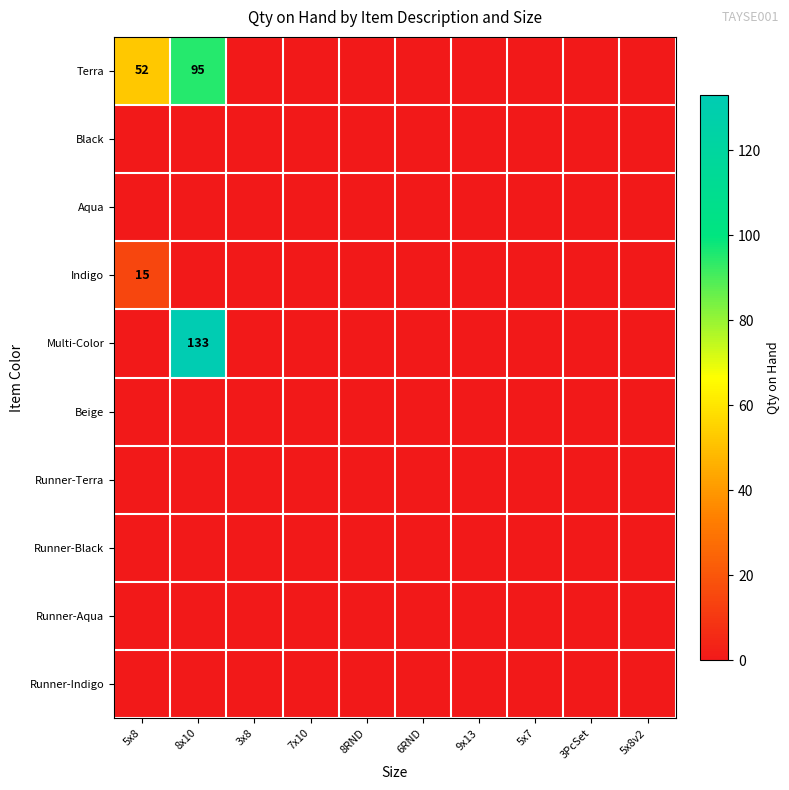

Is it true that Runner-Indigo equals 0 at 9x13?

True